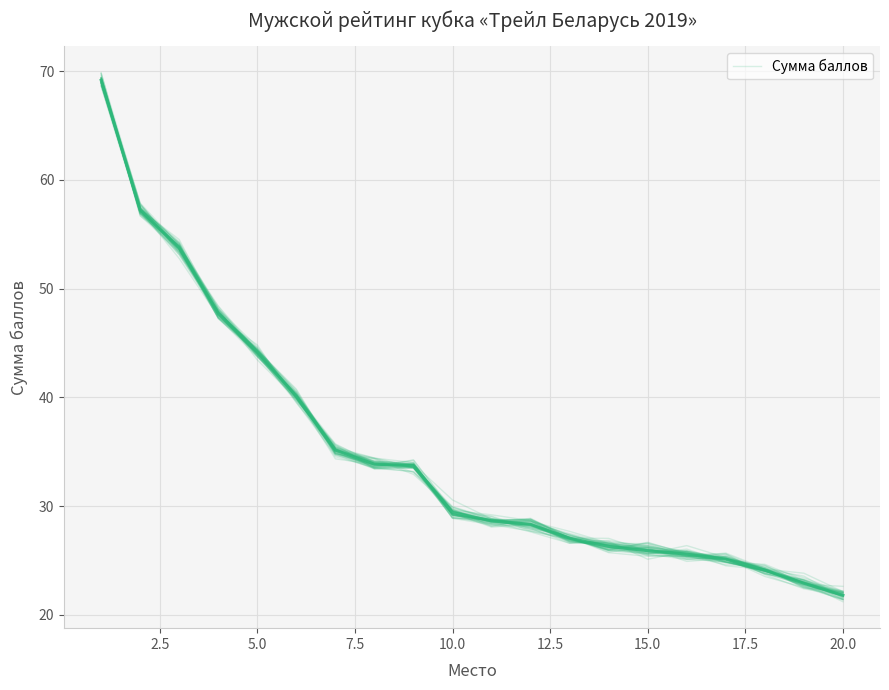

Where is the first local minimum?

15.0